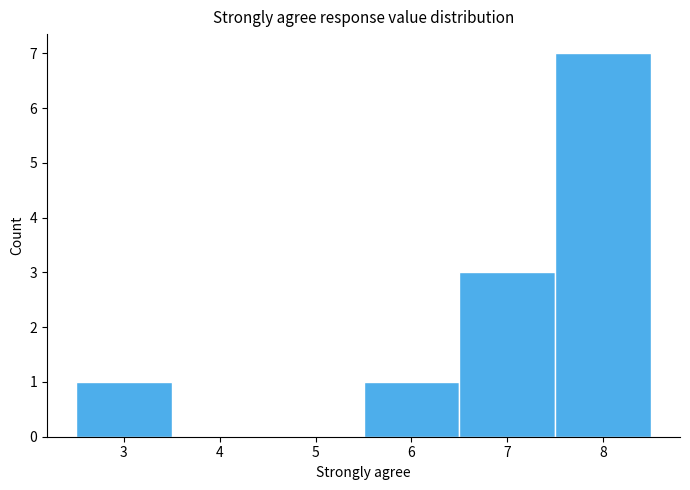

Reading left to right, list every bar in this chart as the range it spans on the x-axis followed by its height. The values are not printed on the chart, so give them approximately, as read against the axis.

2.5 to 3.5: 1
3.5 to 4.5: 0
4.5 to 5.5: 0
5.5 to 6.5: 1
6.5 to 7.5: 3
7.5 to 8.5: 7